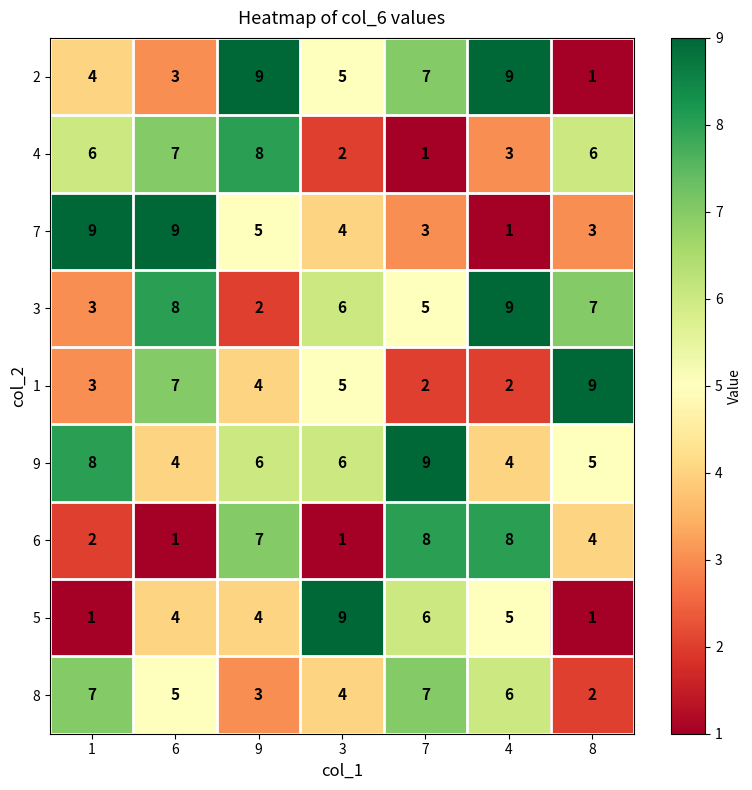

Count the number of categories in the chart.

7